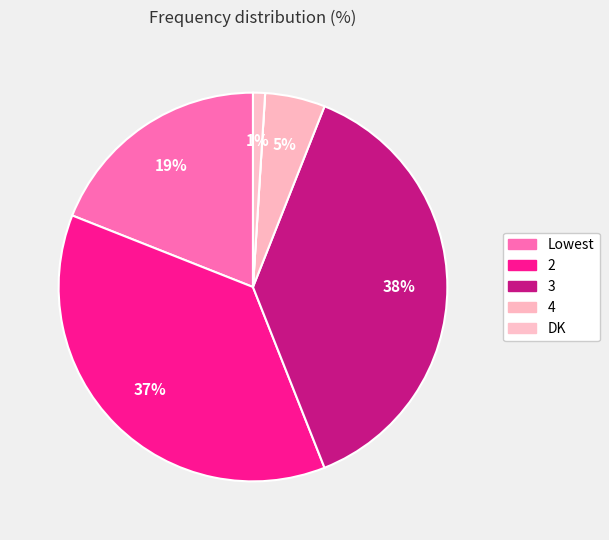

Does any single category account for the majority?

No